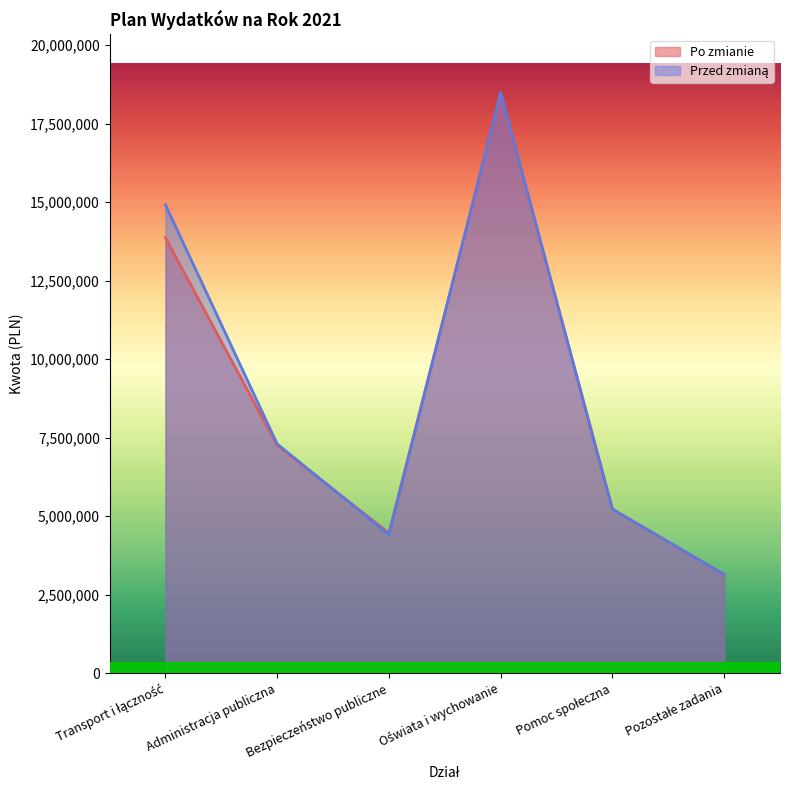

Count the number of data series in this chart.

2